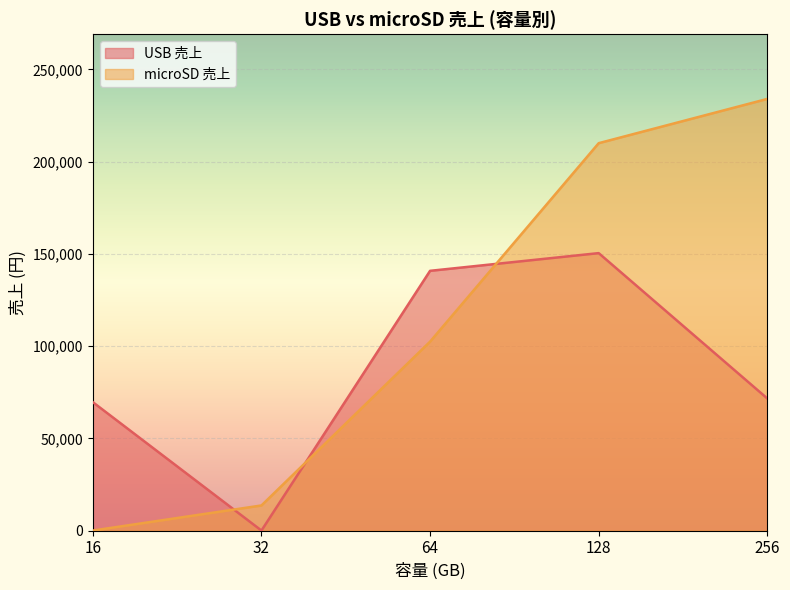

Which has a higher value, 16 or 128?

128